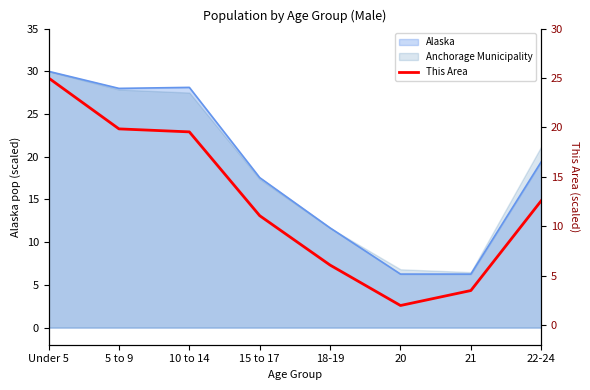

What is the sum of all values?

99.5